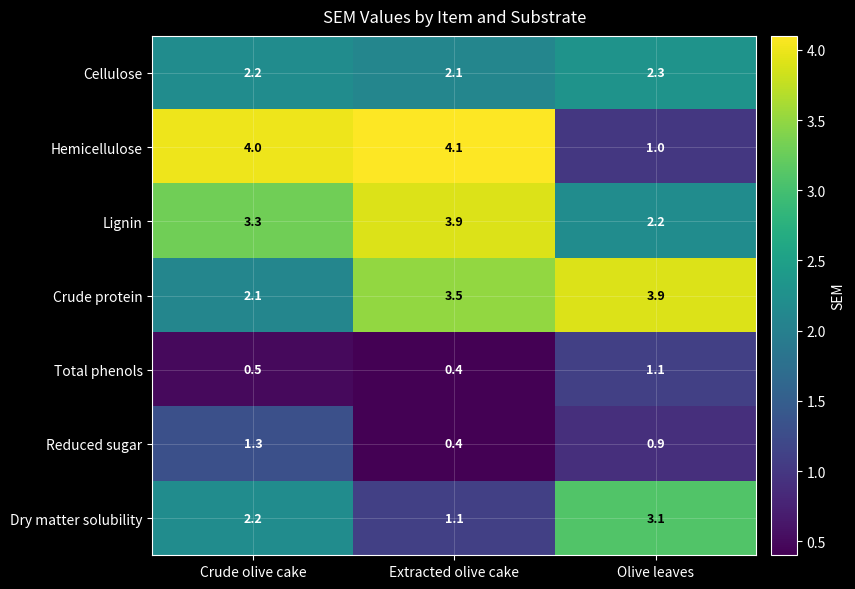

Reading left to right, transcribe all the data shown in this chart.

Cellulose: 2.2	2.1	2.3
Hemicellulose: 4.0	4.1	1.0
Lignin: 3.3	3.9	2.2
Crude protein: 2.1	3.5	3.9
Total phenols: 0.5	0.4	1.1
Reduced sugar: 1.3	0.4	0.9
Dry matter solubility: 2.2	1.1	3.1